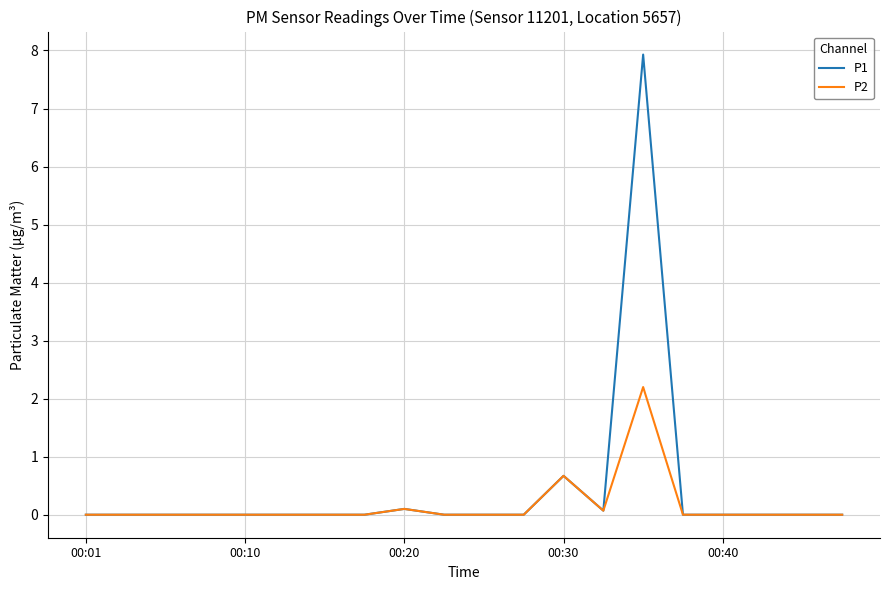

List the series in order of their overall mean, lowest first.

P2, P1